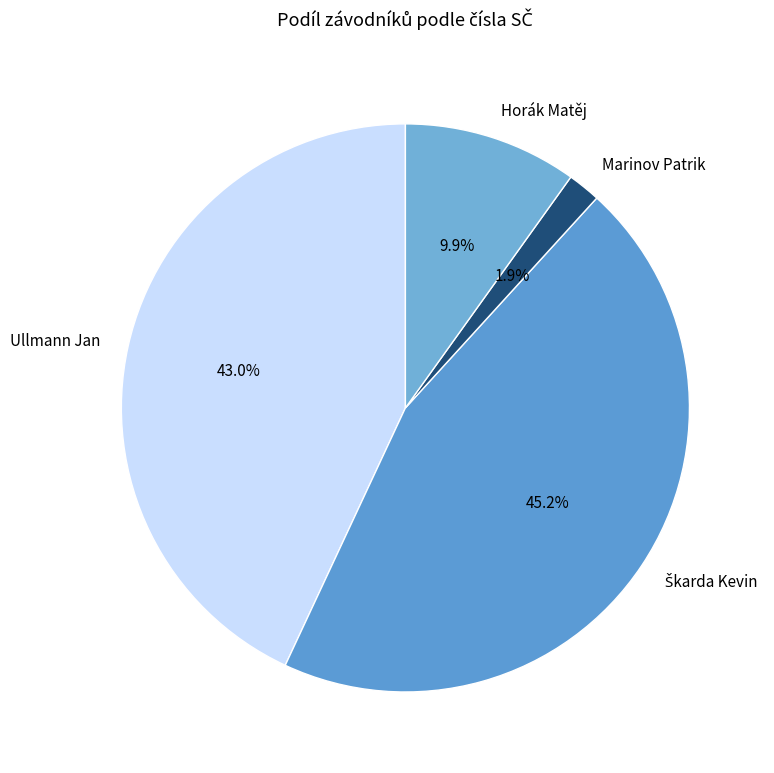

What percentage do Ullmann Jan and Horák Matěj together represent?

52.9%